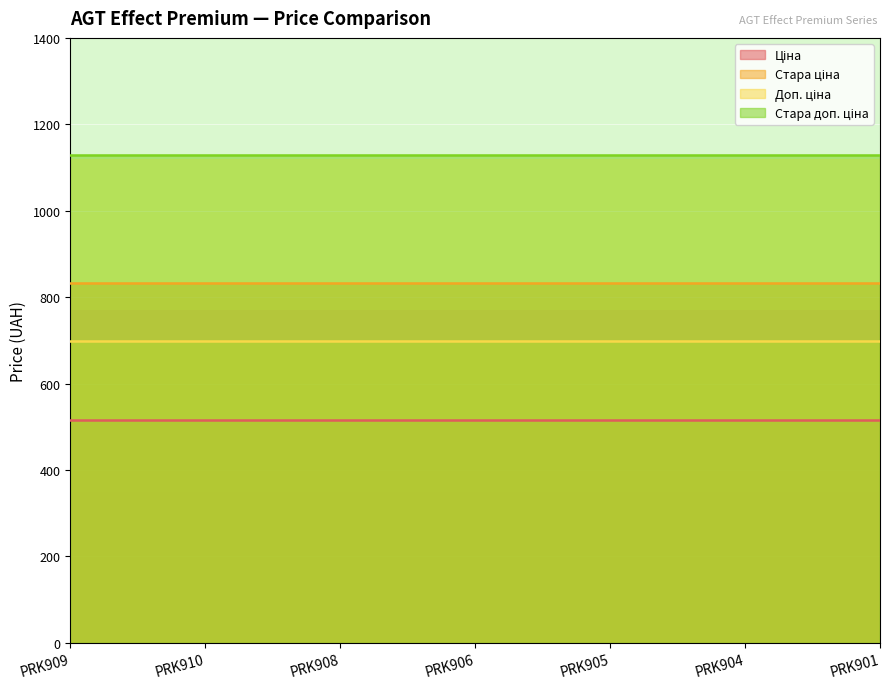

The value of Стара доп. ціна at PRK910 is 1549.3. True or false?

False